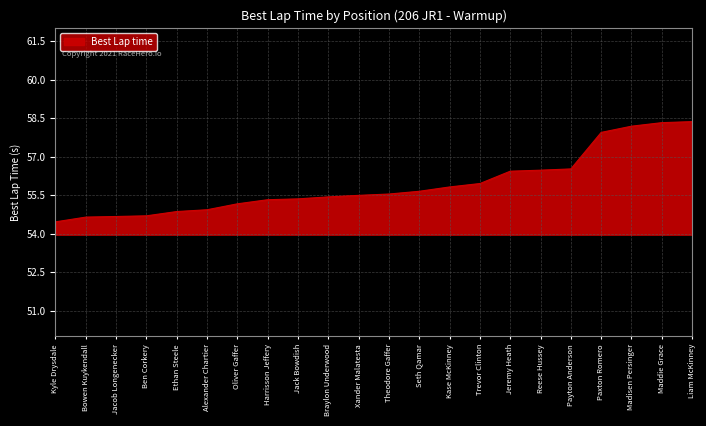

Approximately how many times larger is the value at Braylon Underwood compared to Trevor Clinton?

1.0